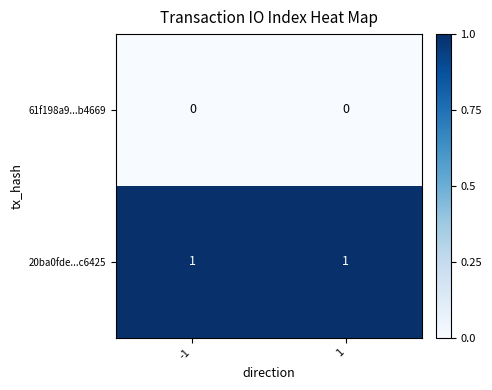

Rank the series by their average value, from highest to lowest.

20ba0fde...c6425, 61f198a9...b4669